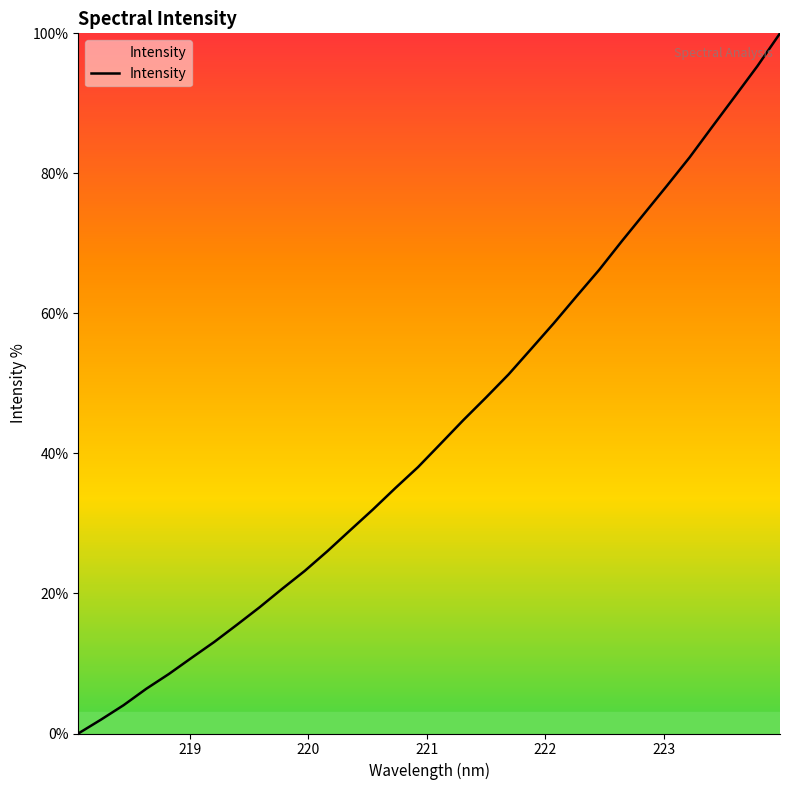

What is the difference between the maximum and minimum values?

100.0